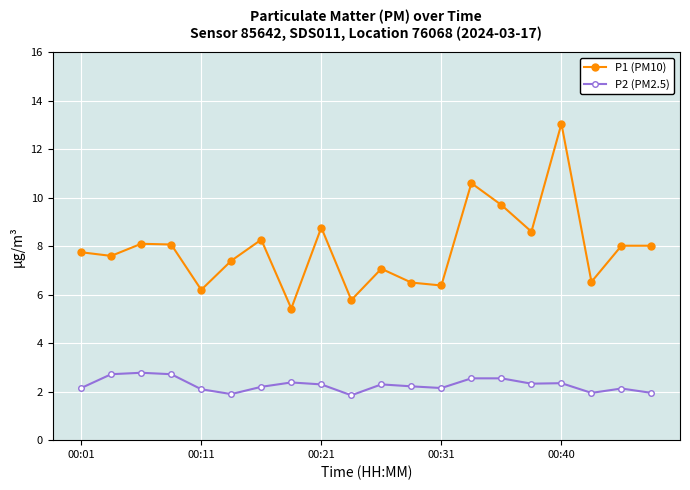

Which series has the largest total across all categories?

P1 (PM10)